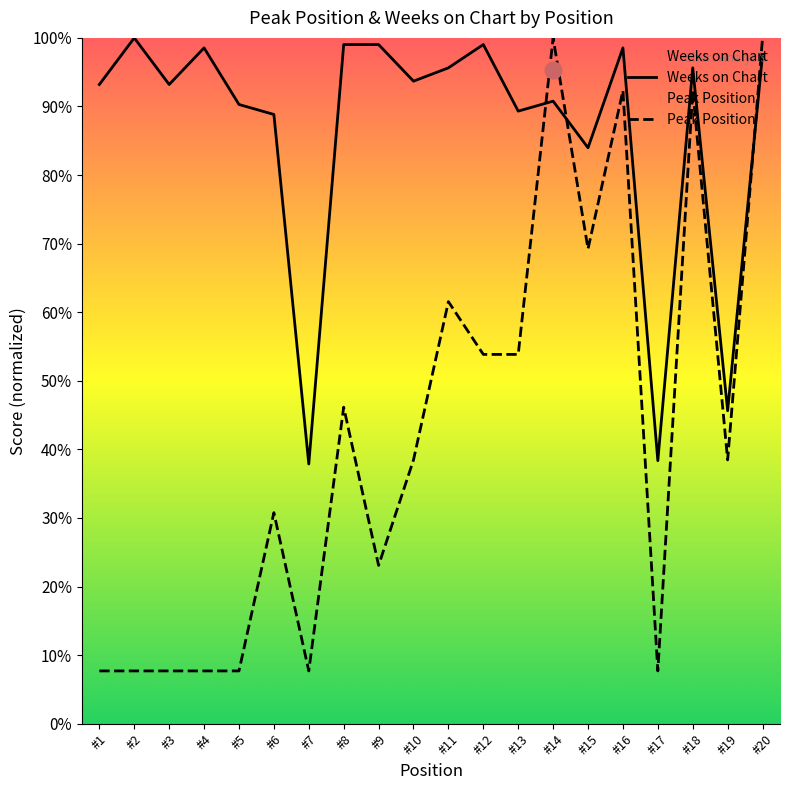

Where is Weeks on Chart nearest to the value 68?

#15